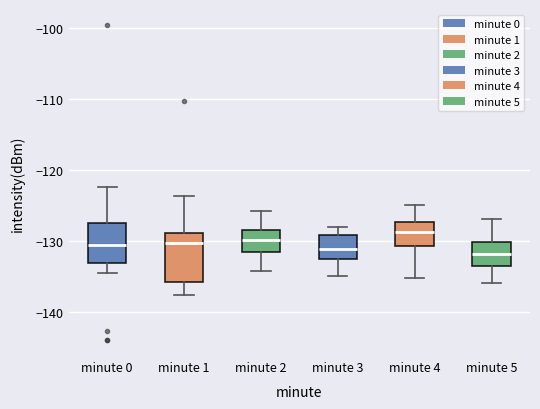

Where does the median line of the box for minute 1 sit on the y-axis? The values are not printed on the chart, so give them approximately, as read against the axis.

-130